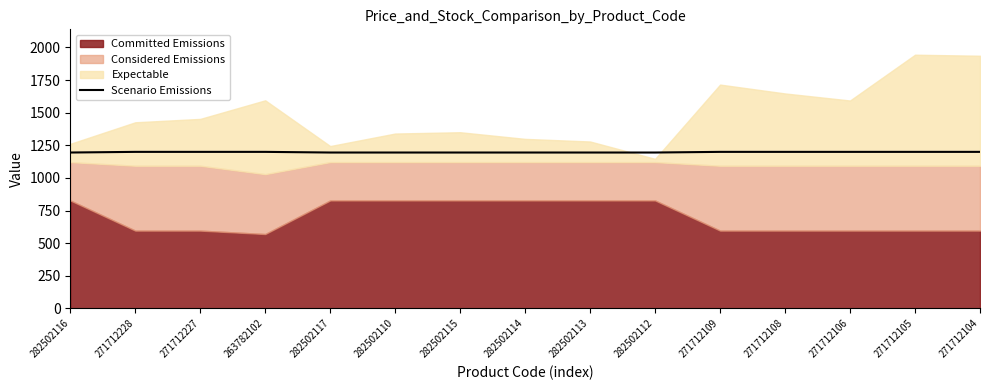

True or false: the data has more than 1 interior local peaks.

False